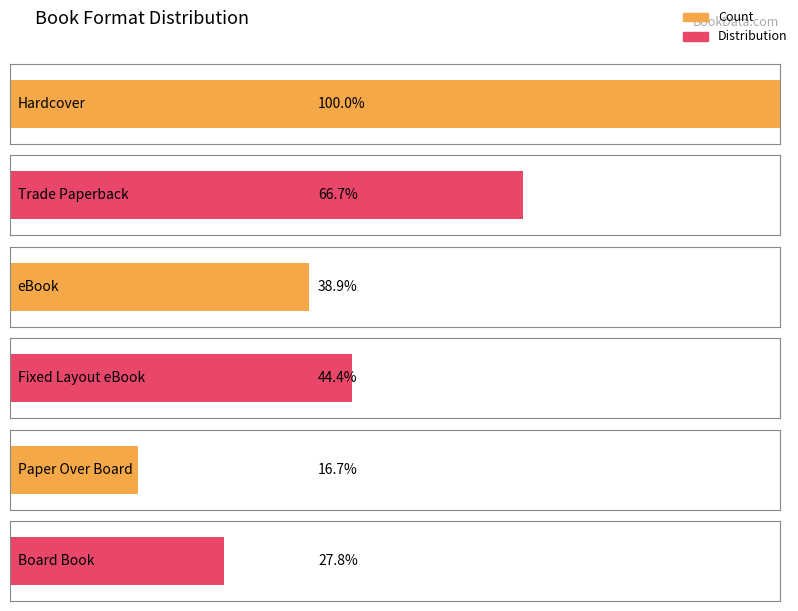

Does the chart contain any negative values?

No